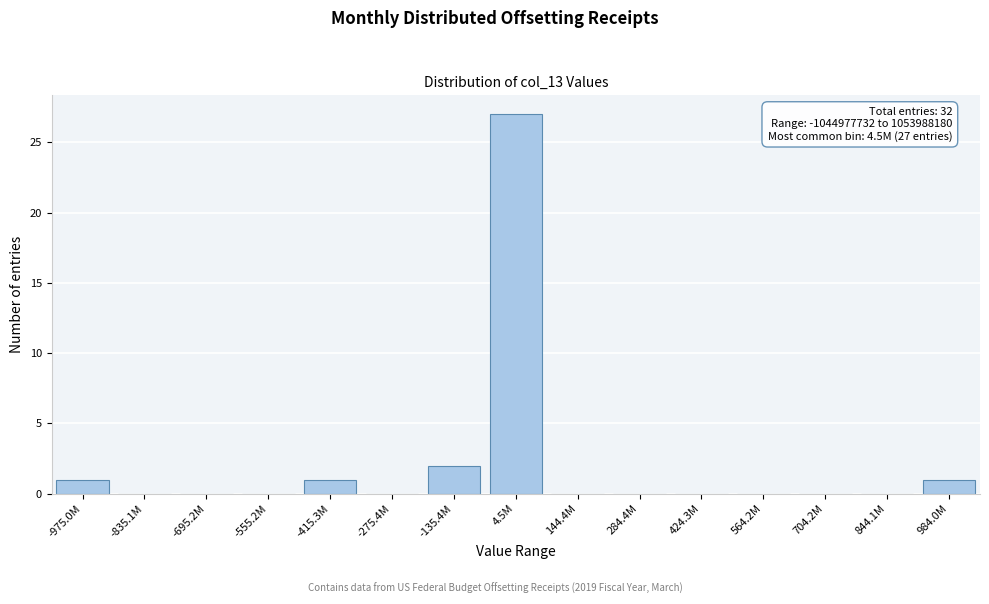

Reading left to right, what are all the values shown in this chart?

-975.0M=1	-835.1M=0	-695.2M=0	-555.2M=0	-415.3M=1	-275.4M=0	-135.4M=2	4.5M=27	144.4M=0	284.4M=0	424.3M=0	564.2M=0	704.2M=0	844.1M=0	984.0M=1